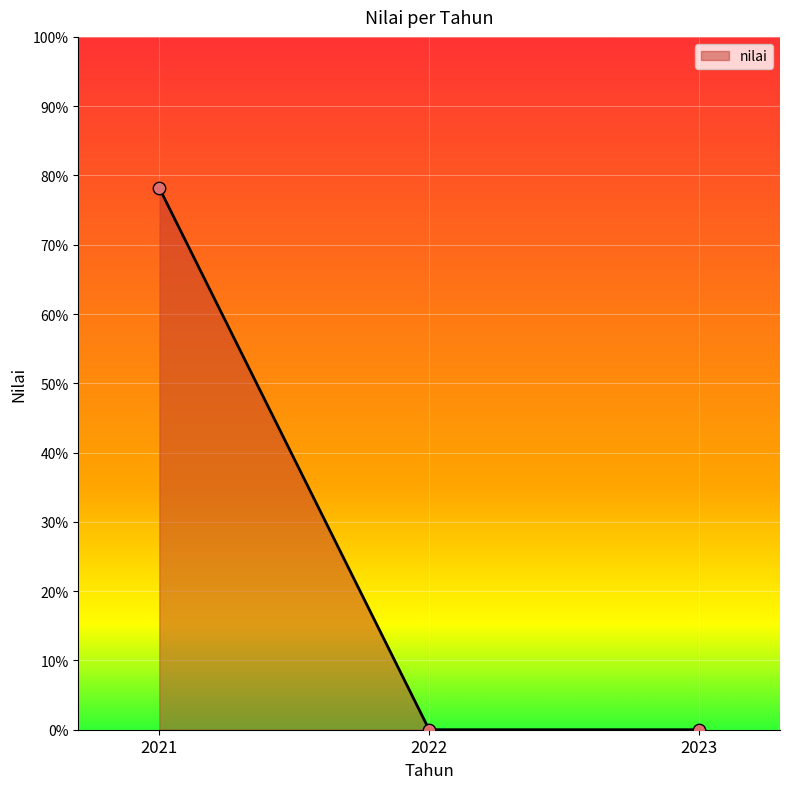

What is the change in value from 2021 to 2023?

-0.8